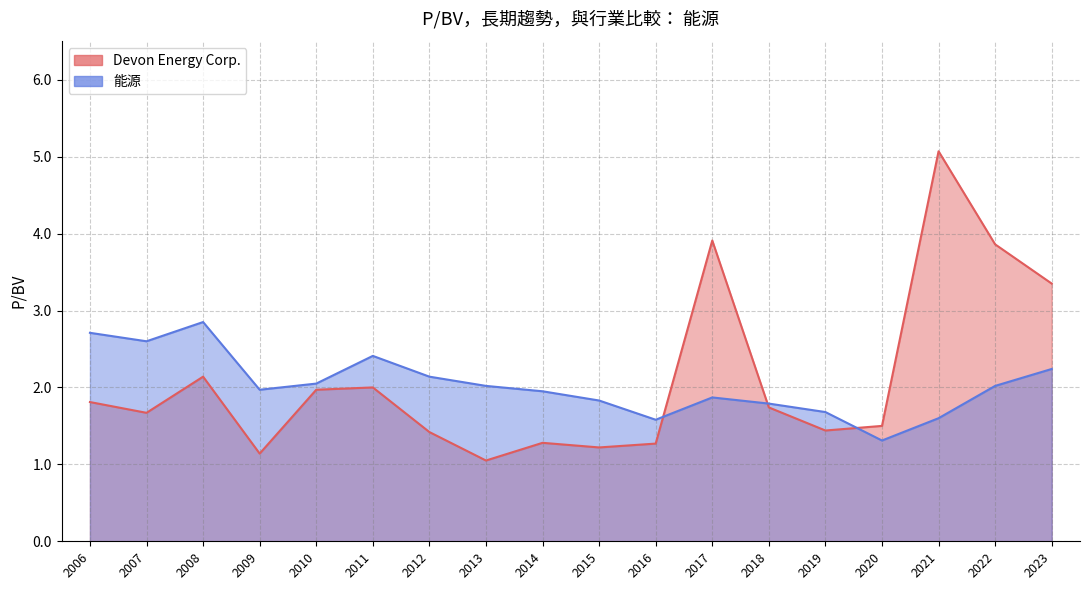

What is the average value of the Devon Energy Corp. series?

2.1